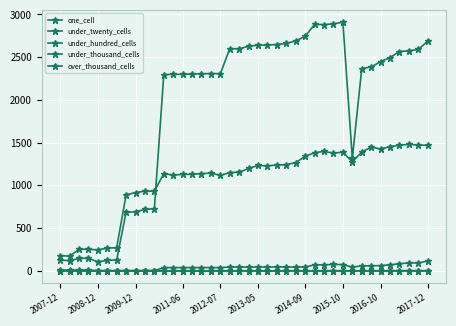

True or false: under_hundred_cells and one_cell cross at least once.

False